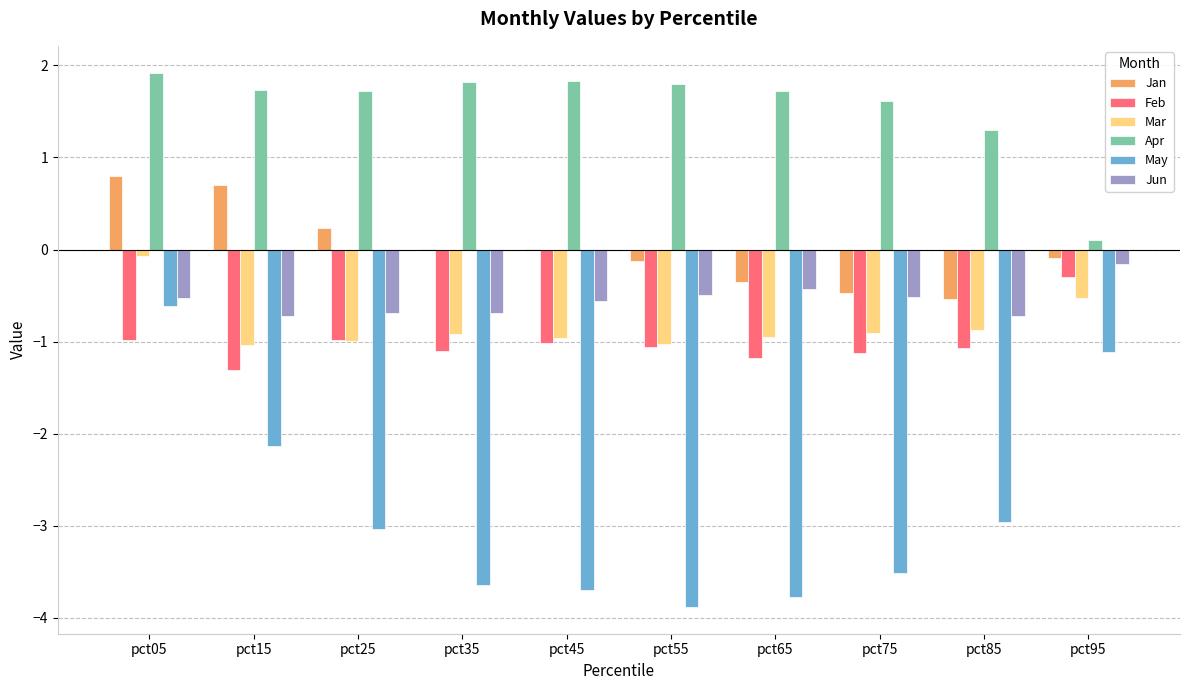

At which category does the chart reach its peak across all series?

pct05